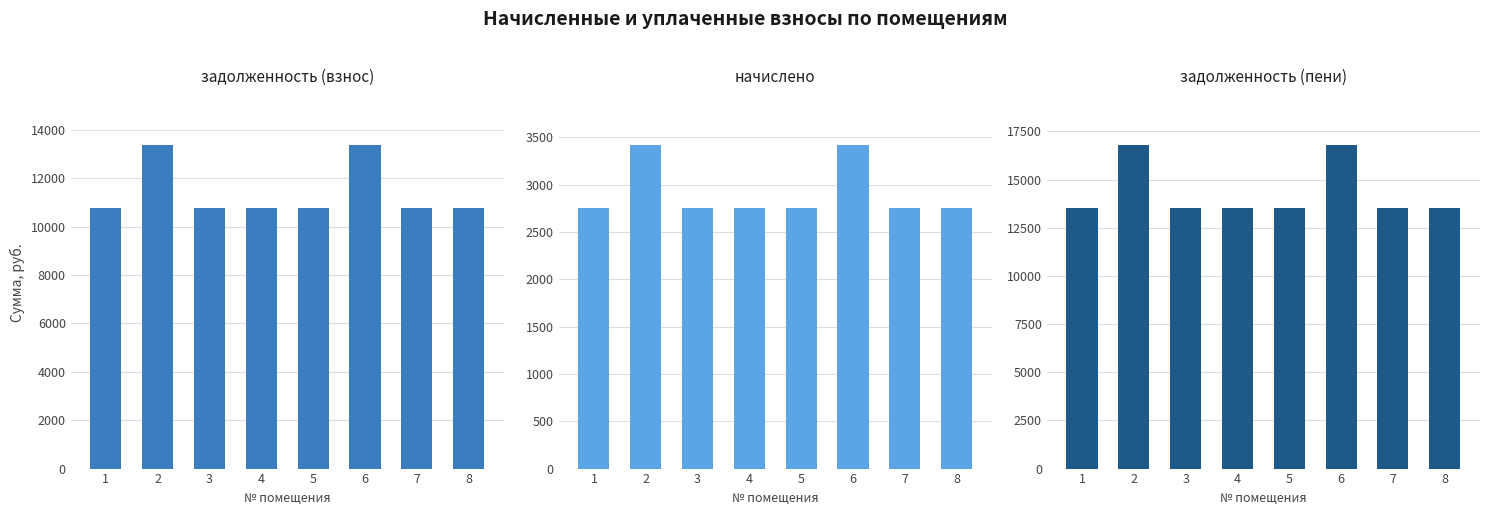

True or false: задолженность (пени) has a value of 13534.0 at 3.

True